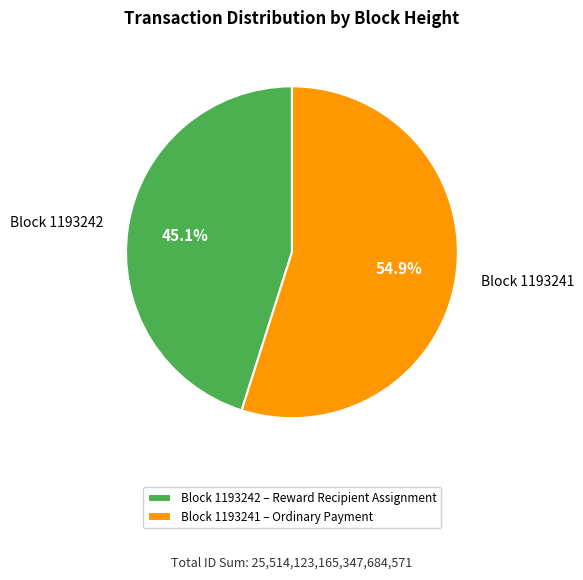

Which slice is the largest?

Block 1193241 – Ordinary Payment